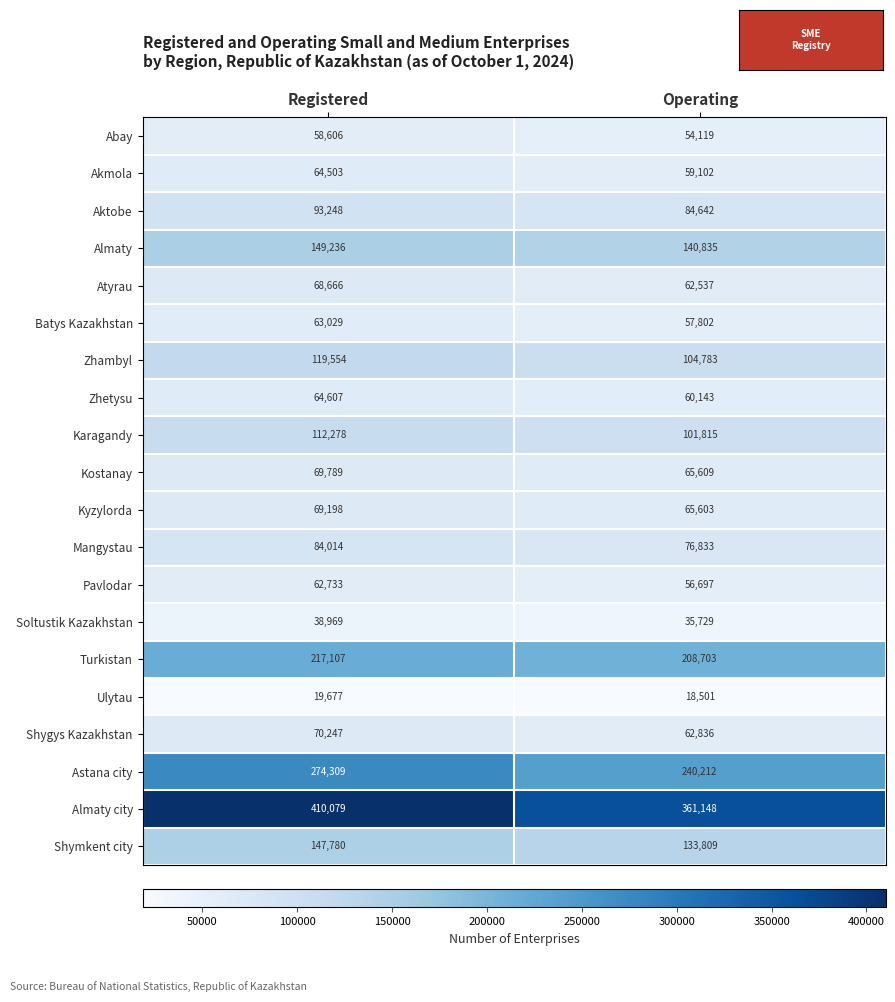

What is the total value across all series at Operating?

2051458